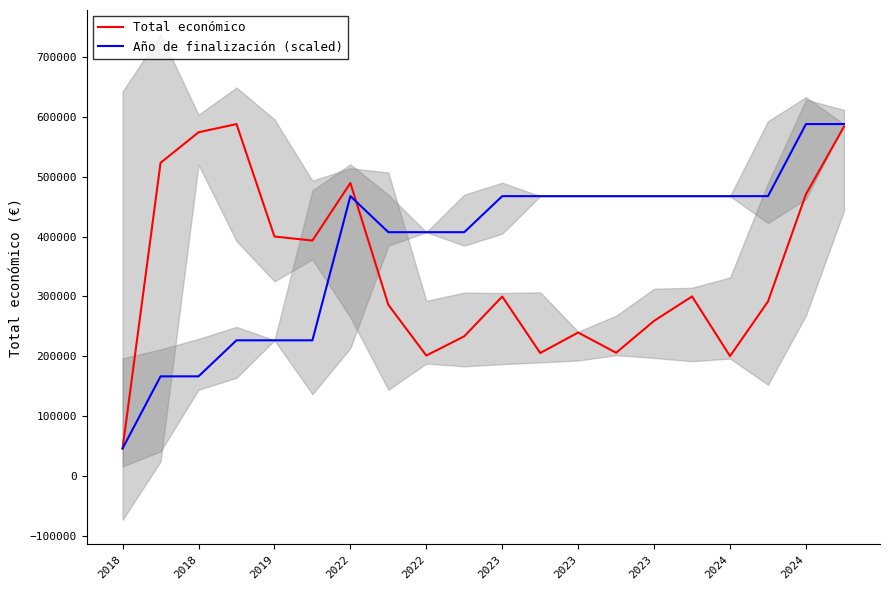

What is the difference between the highest and lowest values at 10?

167535.3